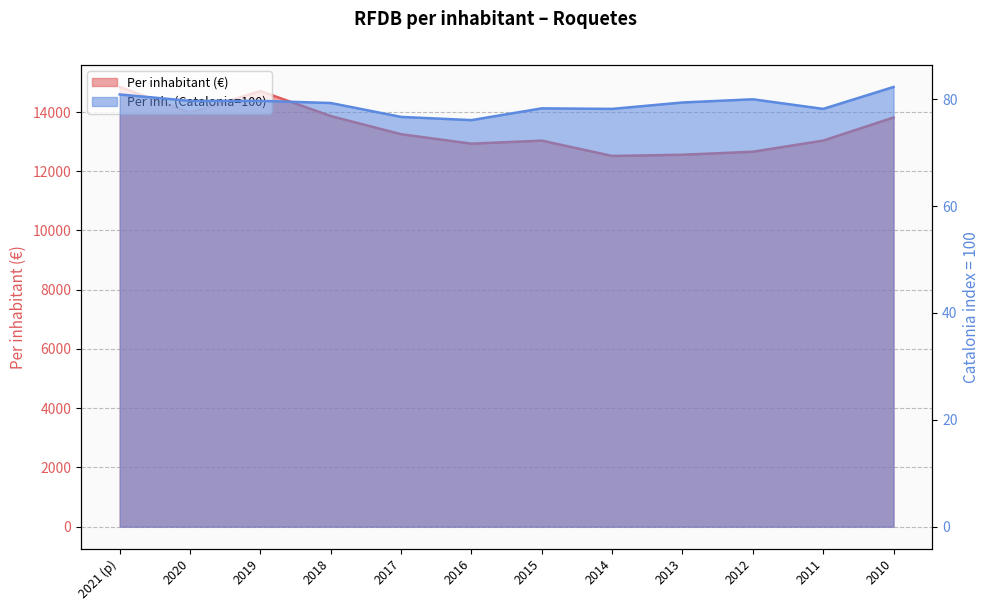

What is the maximum value shown in the chart?

14845.0